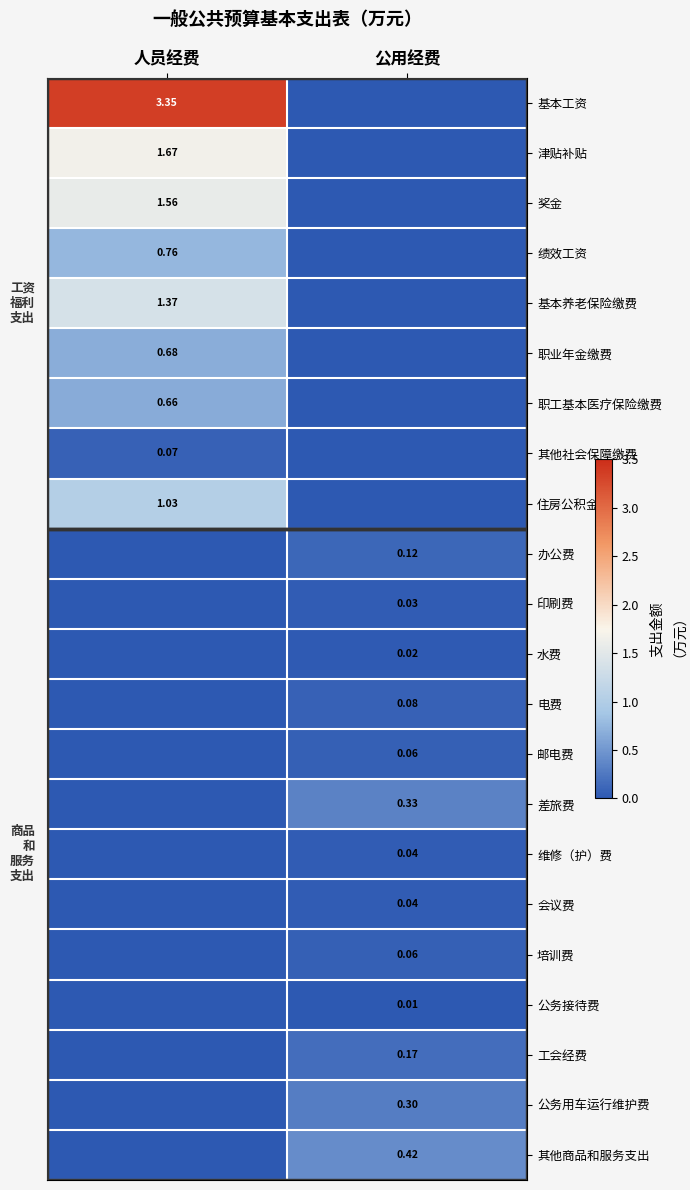

At 公用经费, list the series in order from smallest to largest.

基本工资, 津贴补贴, 奖金, 绩效工资, 基本养老保险缴费, 职业年金缴费, 职工基本医疗保险缴费, 其他社会保障缴费, 住房公积金, 公务接待费, 水费, 印刷费, 维修（护）费, 会议费, 邮电费, 培训费, 电费, 办公费, 工会经费, 公务用车运行维护费, 差旅费, 其他商品和服务支出